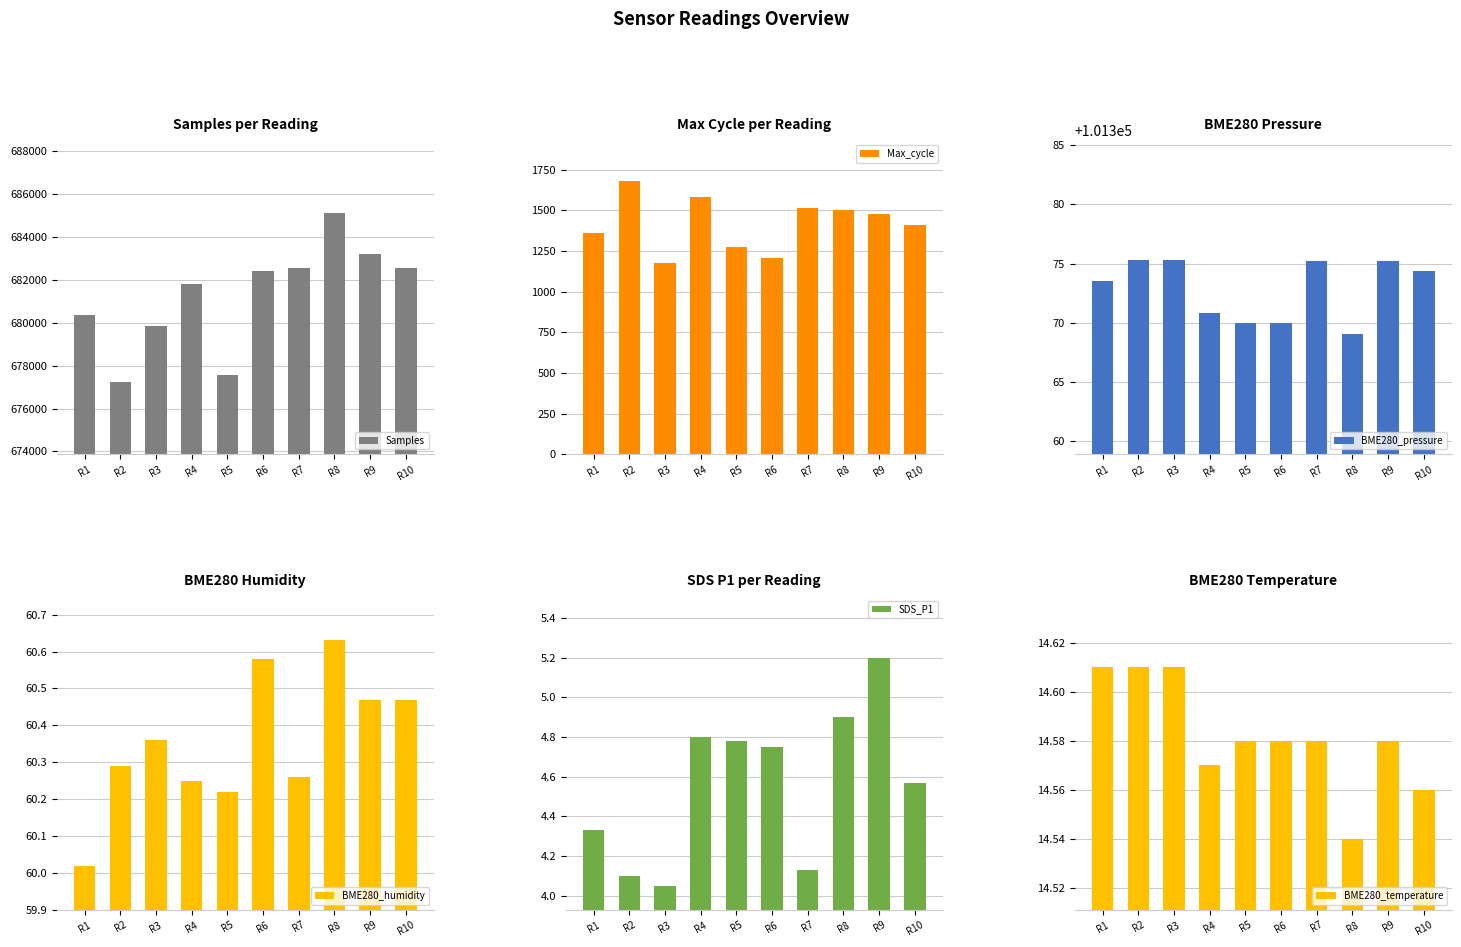

Which has a higher value, R6 or R2?

R6